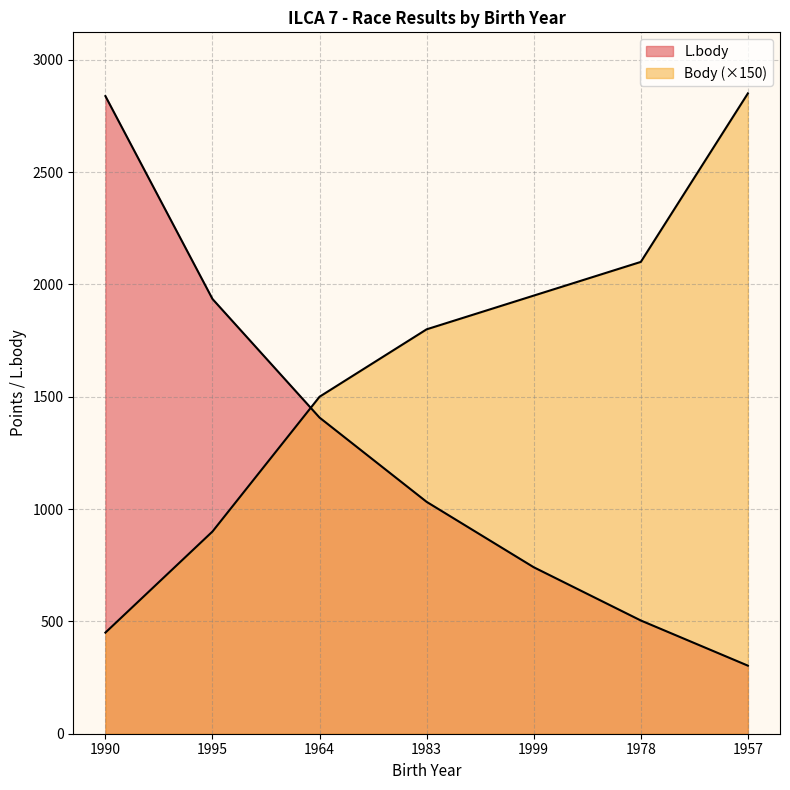

What is the difference between the second highest and minimum values in the L.body series?

1632